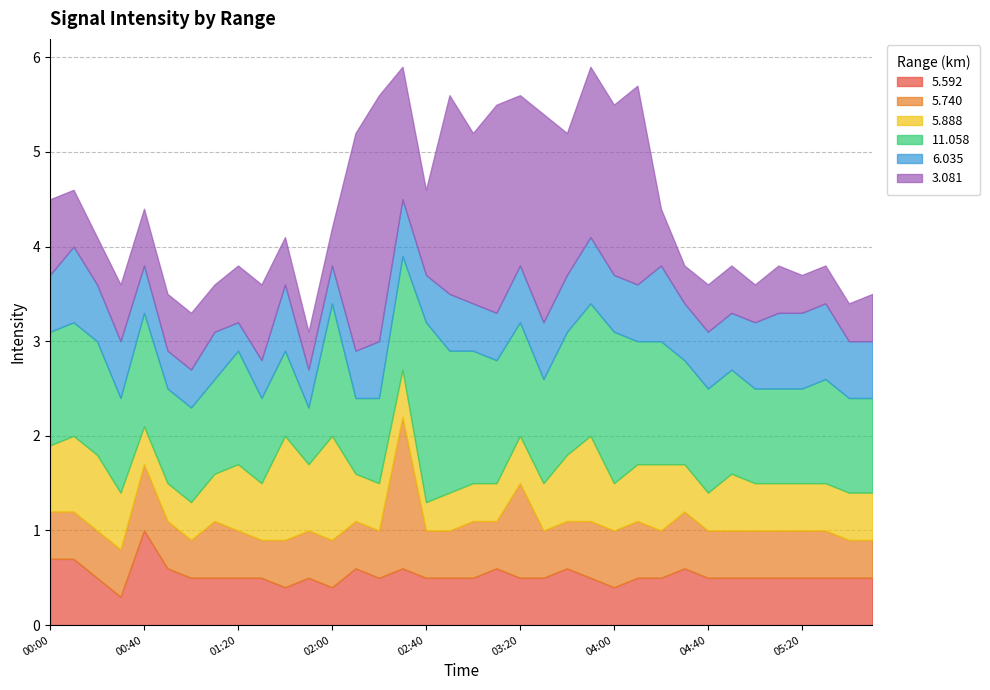

How many data points does each series have?

36